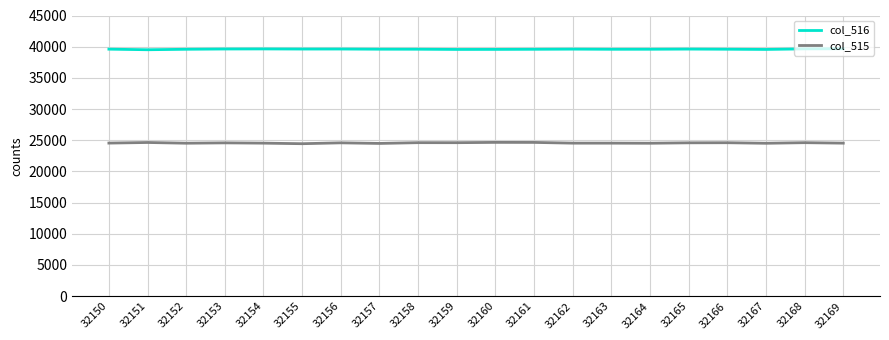

What is the difference between the highest and lowest values at 32168?

15038